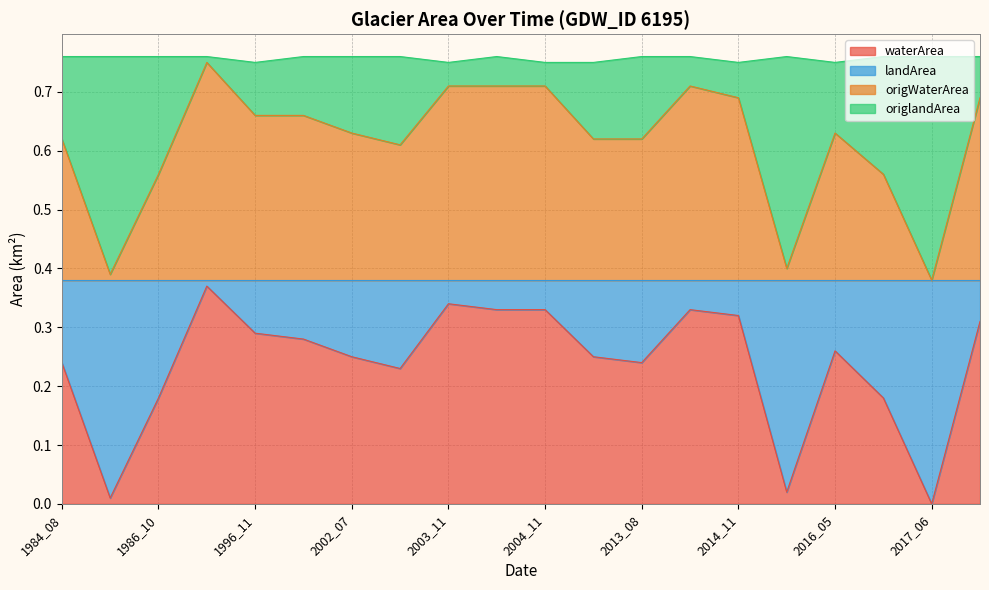

Is the value of waterArea at 2017_06 greater than the value of landArea at 2013_10?

No